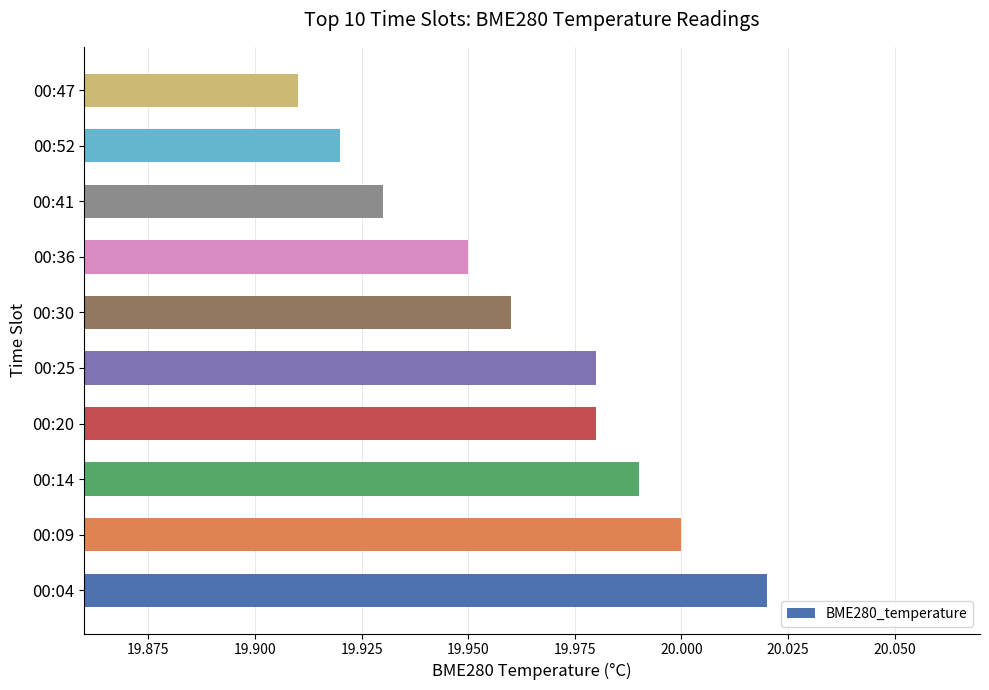

What is the sum of all values?

199.6